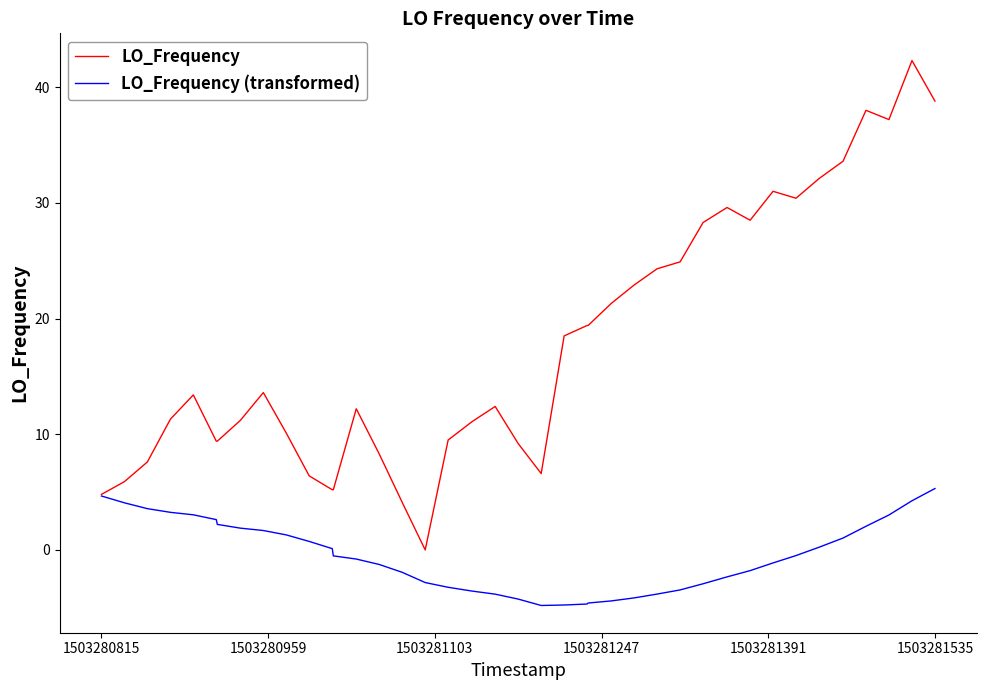

What is the lowest value of the LO_Frequency (transformed) series?

-4.8